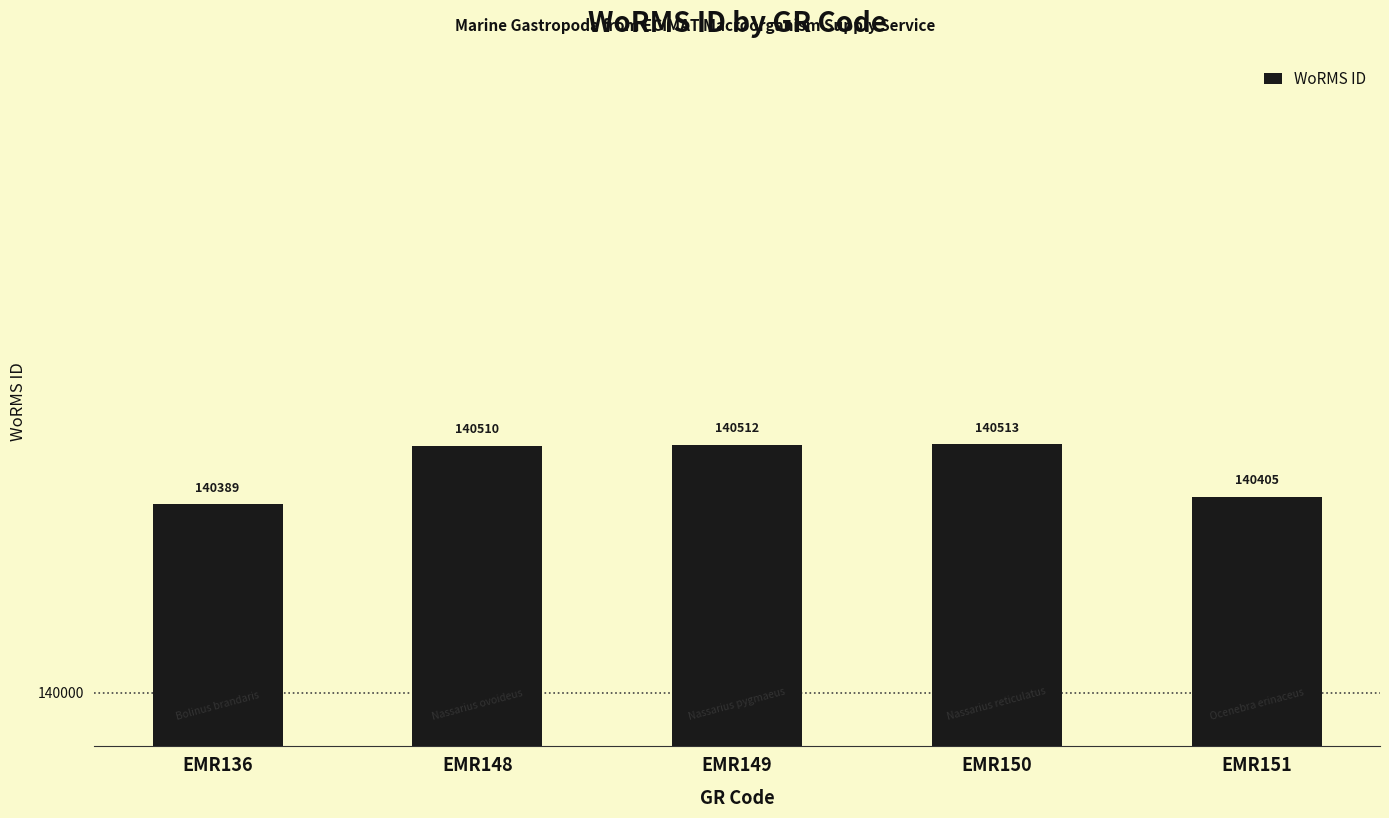

Count the number of categories in the chart.

5